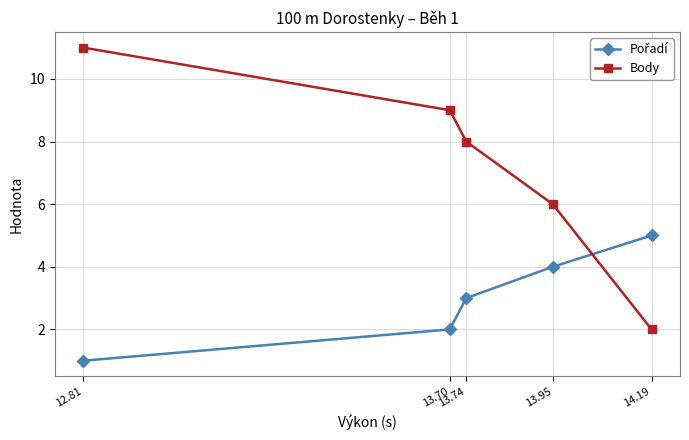

Which series has the largest range (max minus min)?

Body